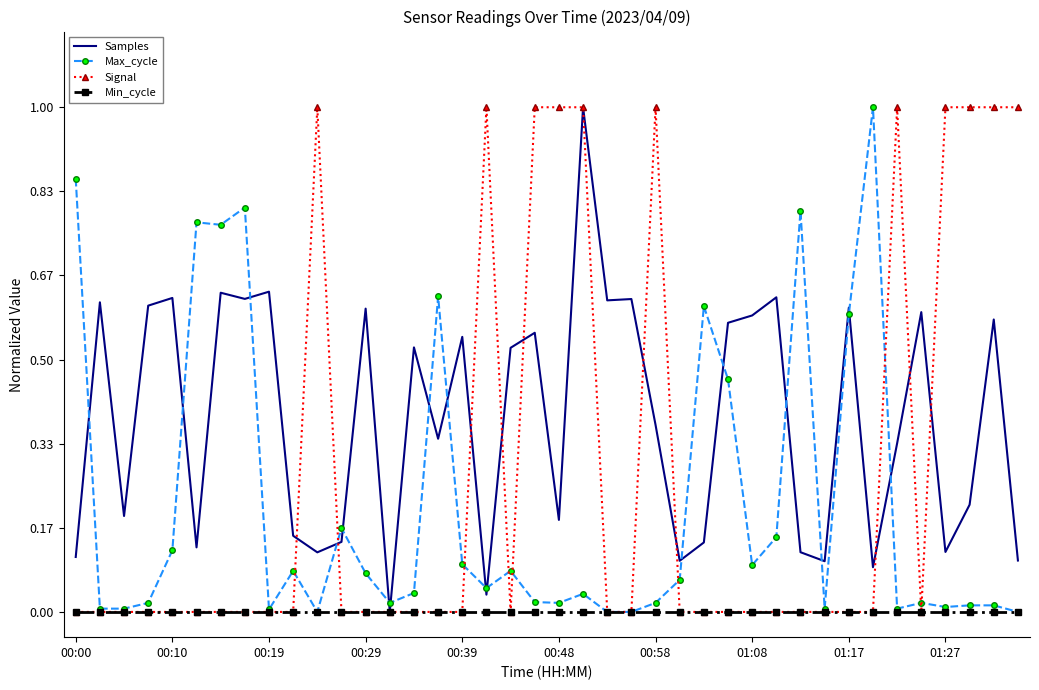

List the series in order of their overall mean, lowest first.

Min_cycle, Max_cycle, Signal, Samples